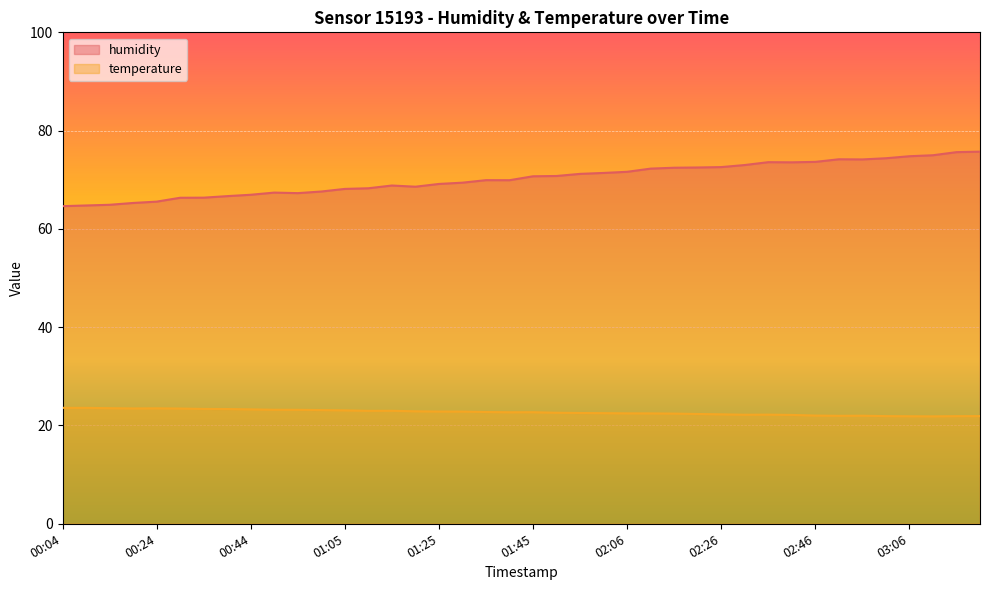

What is the maximum value for humidity?

75.7